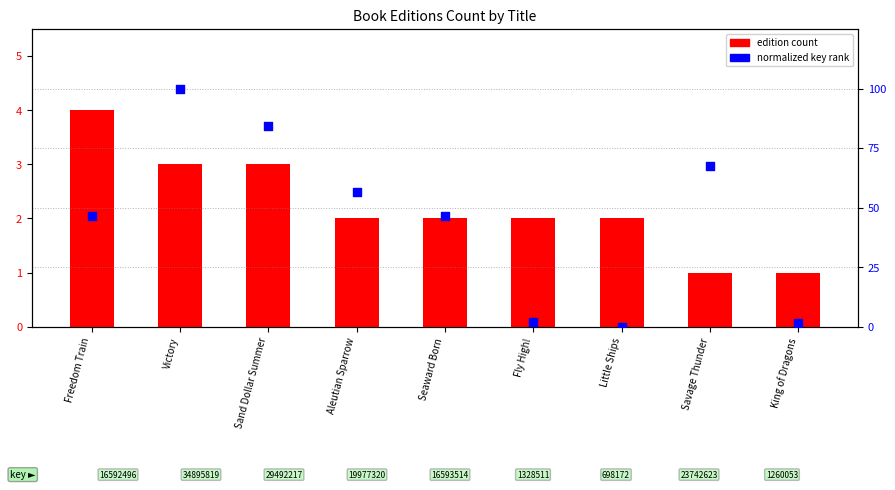

What is the total value across all series at Fly High!?

3.8